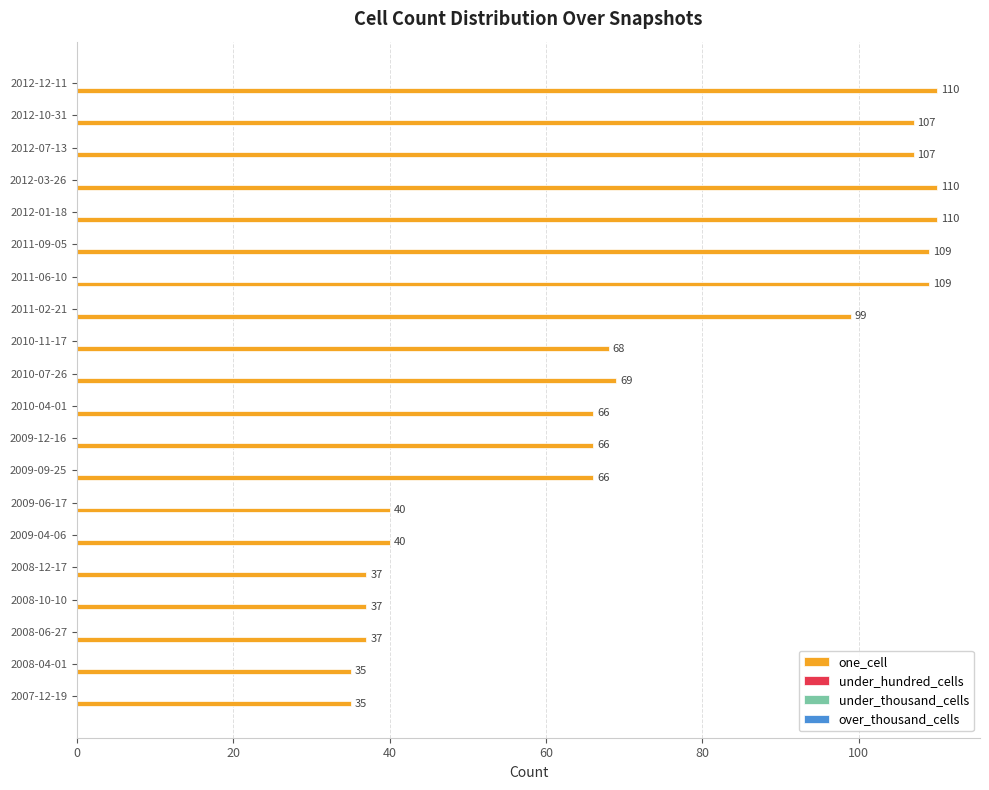

How many bars are there in total?

20